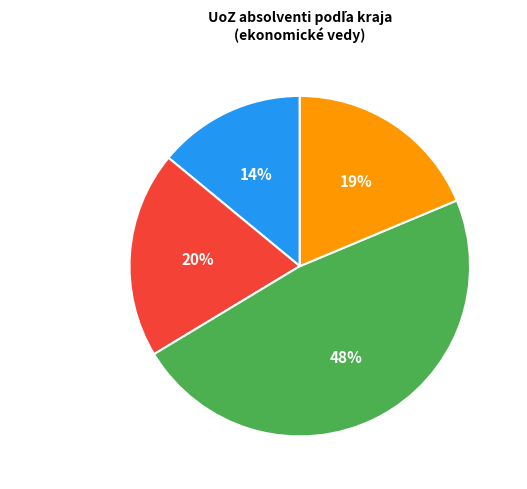

To the nearest percent, what is the average slice percentage?

25%